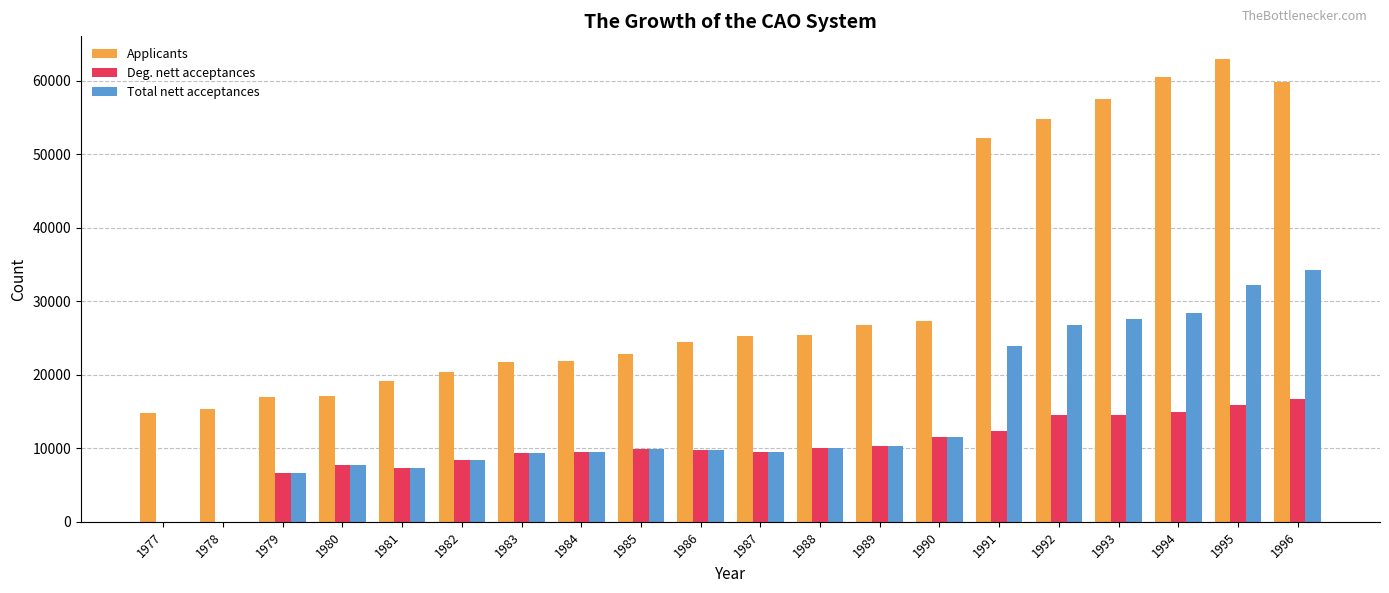

What is the difference between the Deg. nett acceptances values at 1983 and 1977?

9349